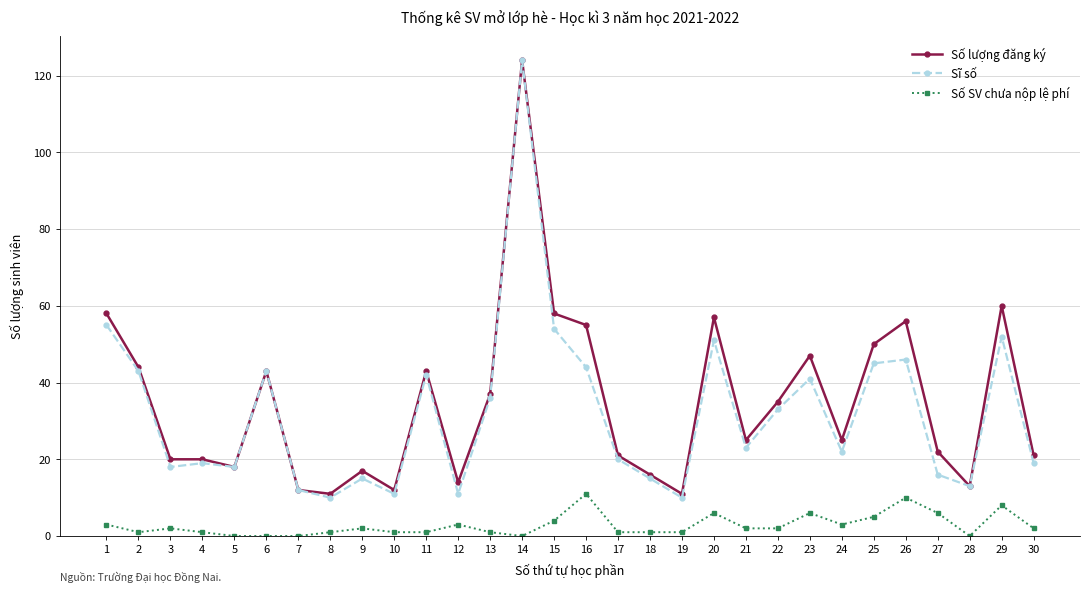

The value of Sĩ số at 24 is 36. True or false?

False